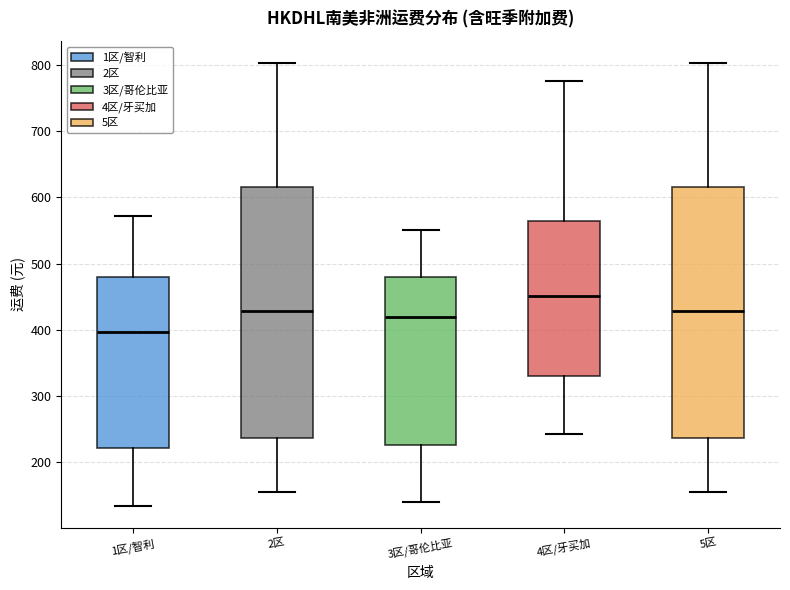

Which box has the lowest median line?

1区/智利